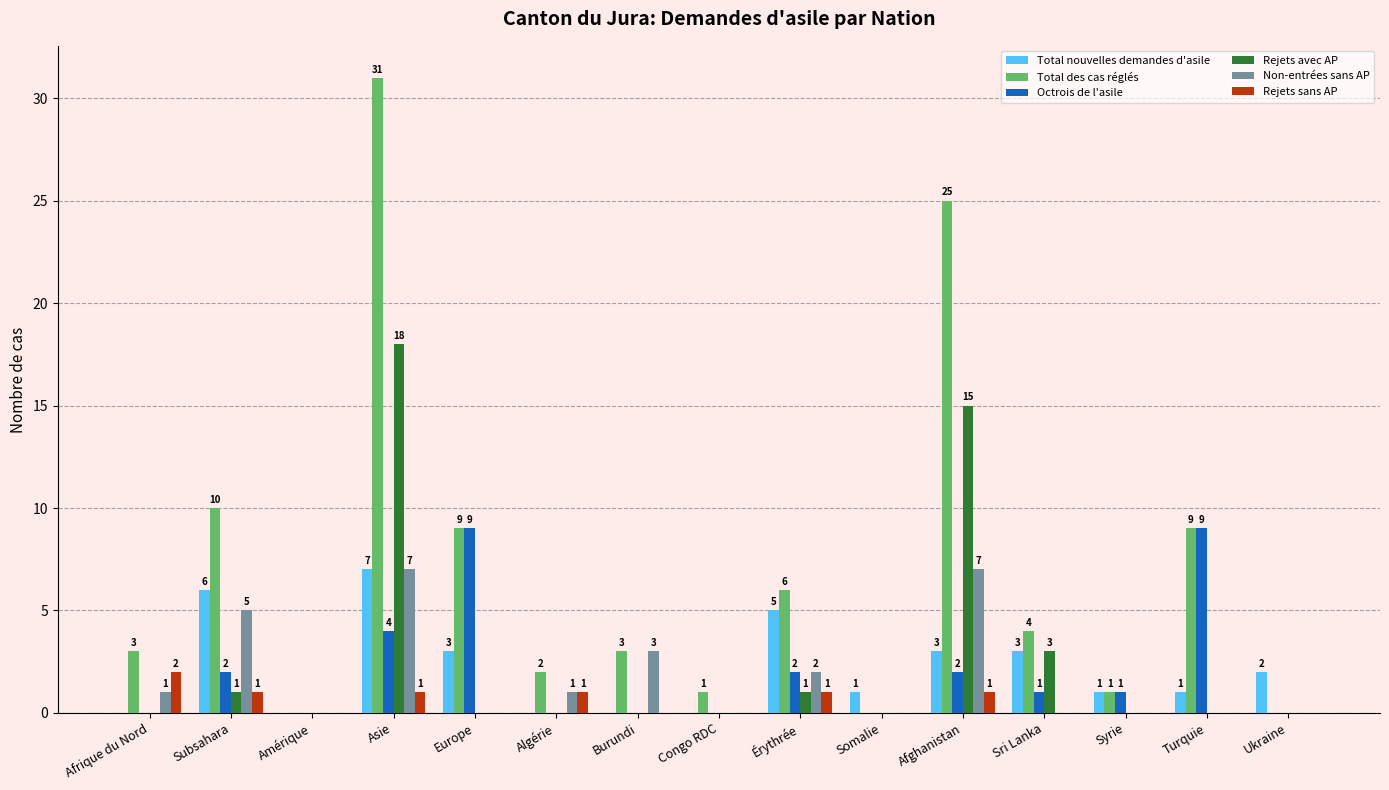

Count the number of data series in this chart.

6